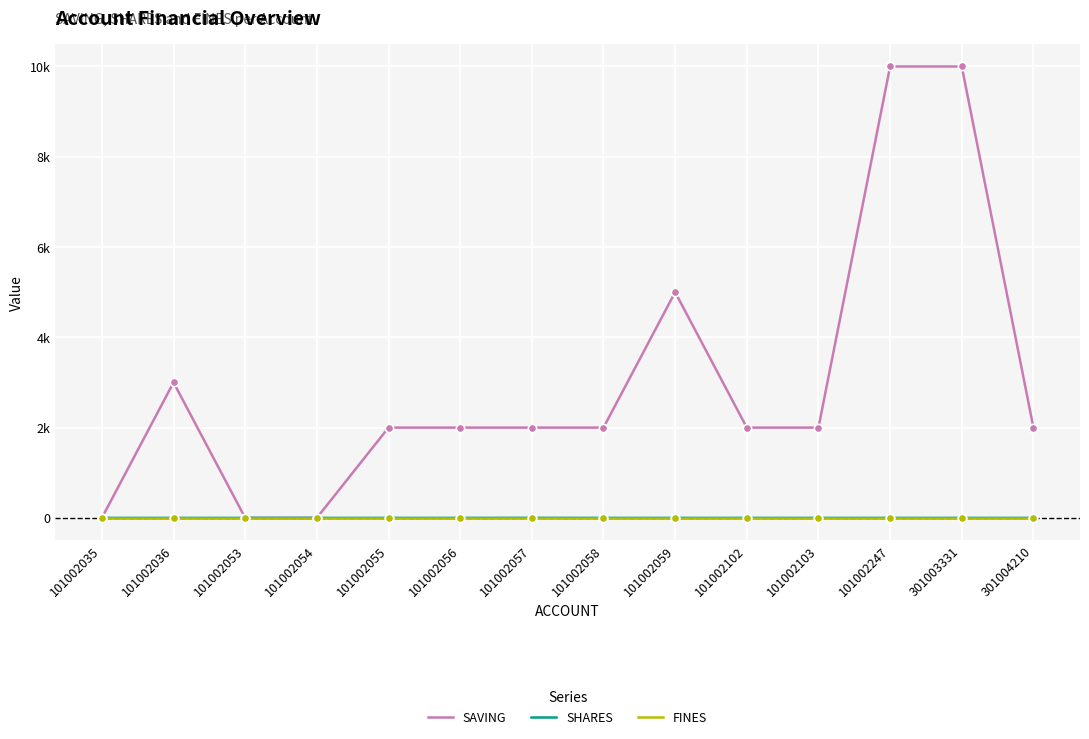

At which category does the chart reach its peak across all series?

101002247